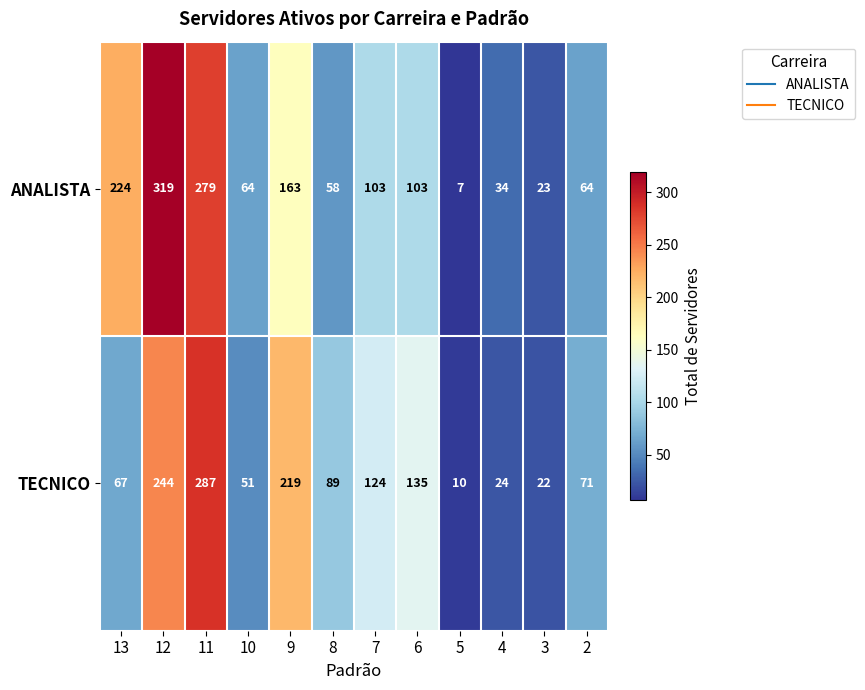

Rank the series by their average value, from lowest to highest.

TECNICO, ANALISTA